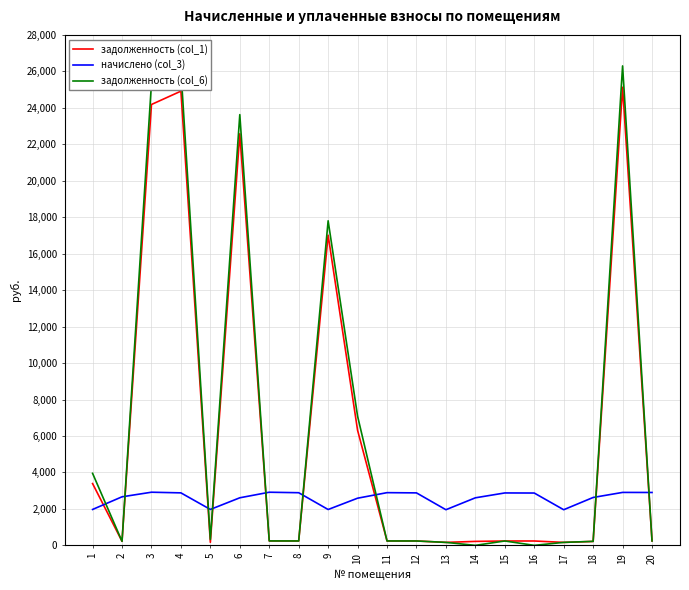

True or false: задолженность (col_1) has more than 2 interior local peaks.

True